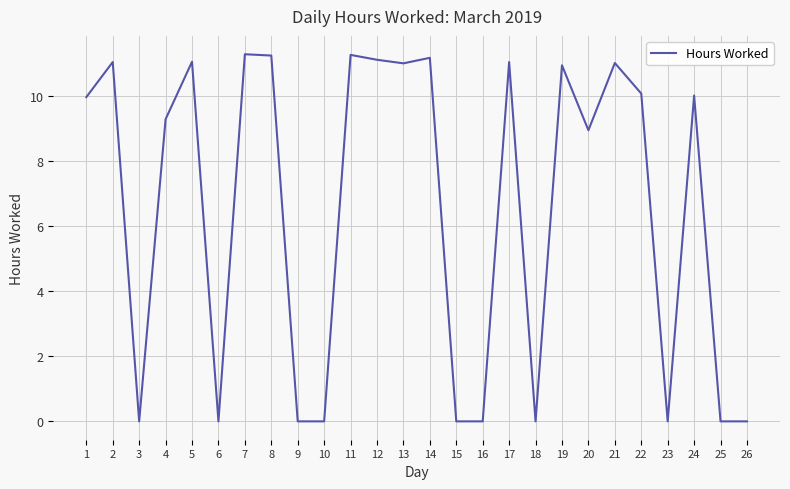

What is the change in value from 1 to 22?

+0.1